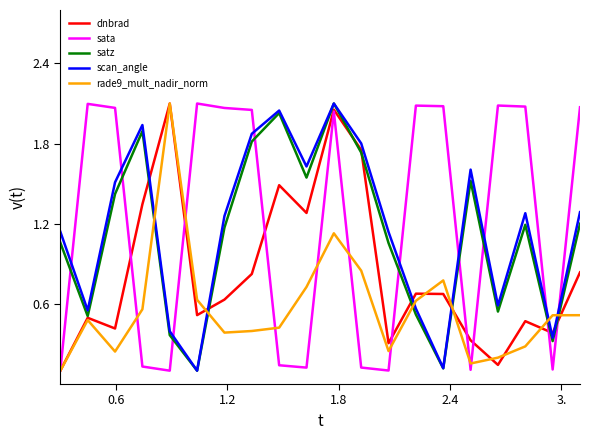

Is this an area chart (filled region under the line)?

No